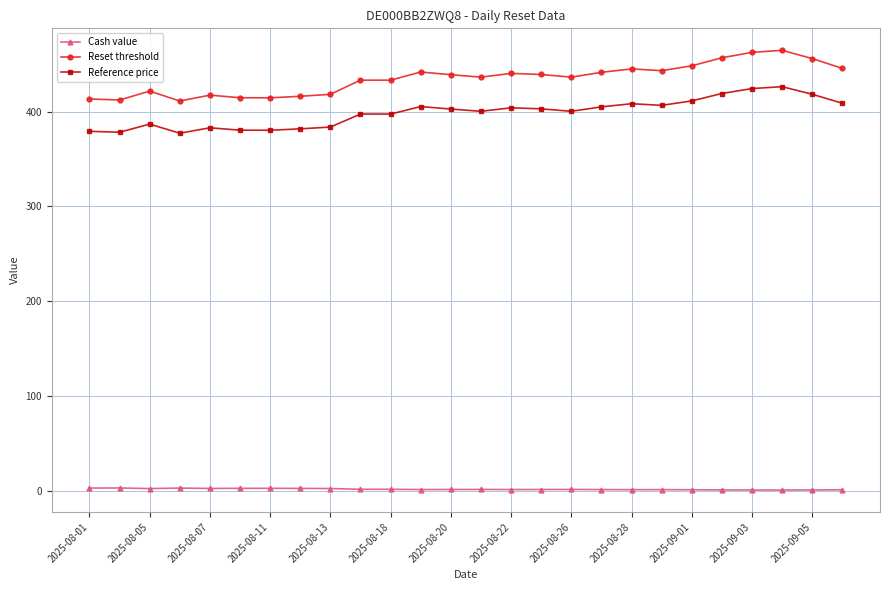

What is the smallest value displayed?

0.7